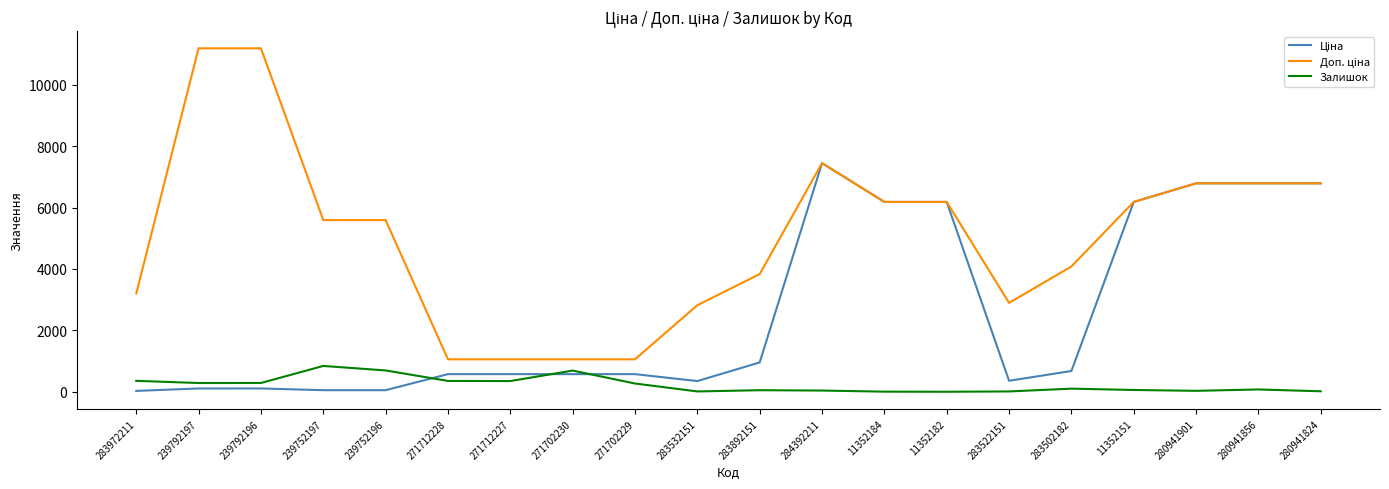

At which category is the sum across all series the highest?

284392211